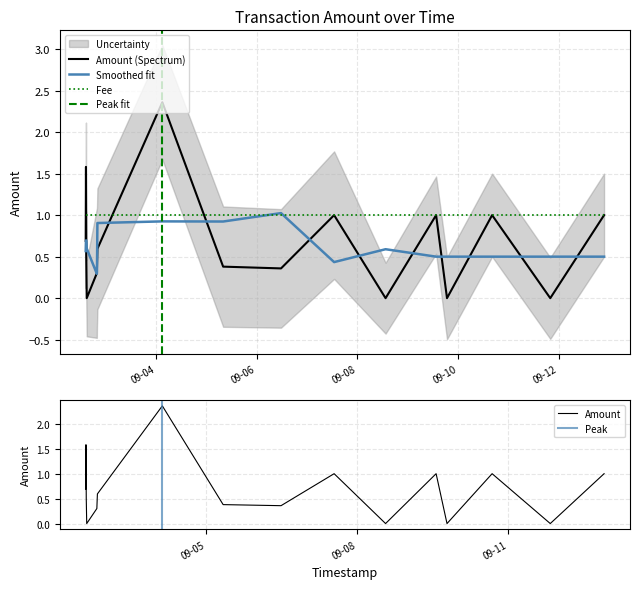

What is the label of the 3rd point from the right?

2017-09-10 16:15:36